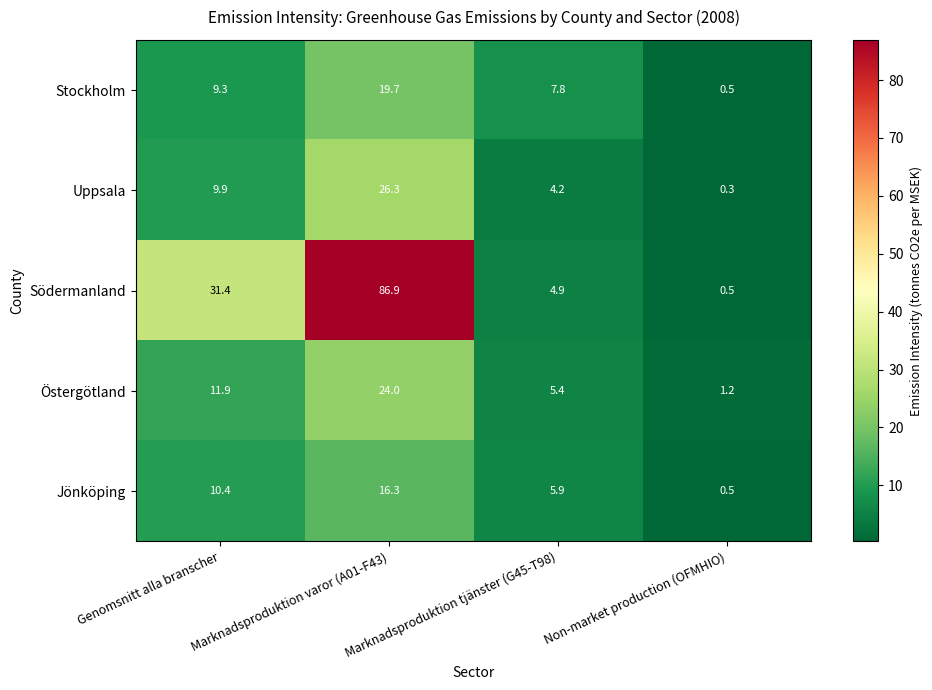

Read the Östergötland value at Marknadsproduktion tjänster (G45-T98).

5.4